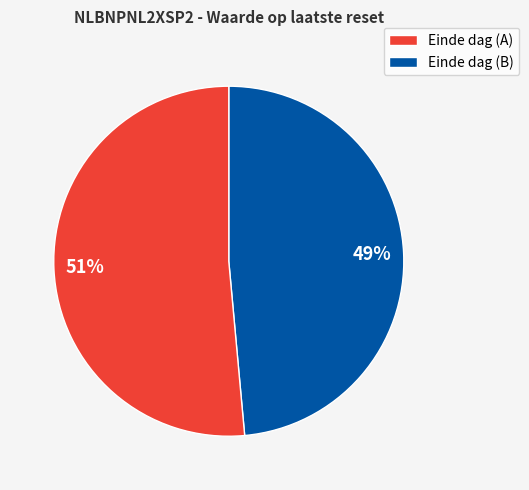

Is there a majority slice in this chart?

Yes